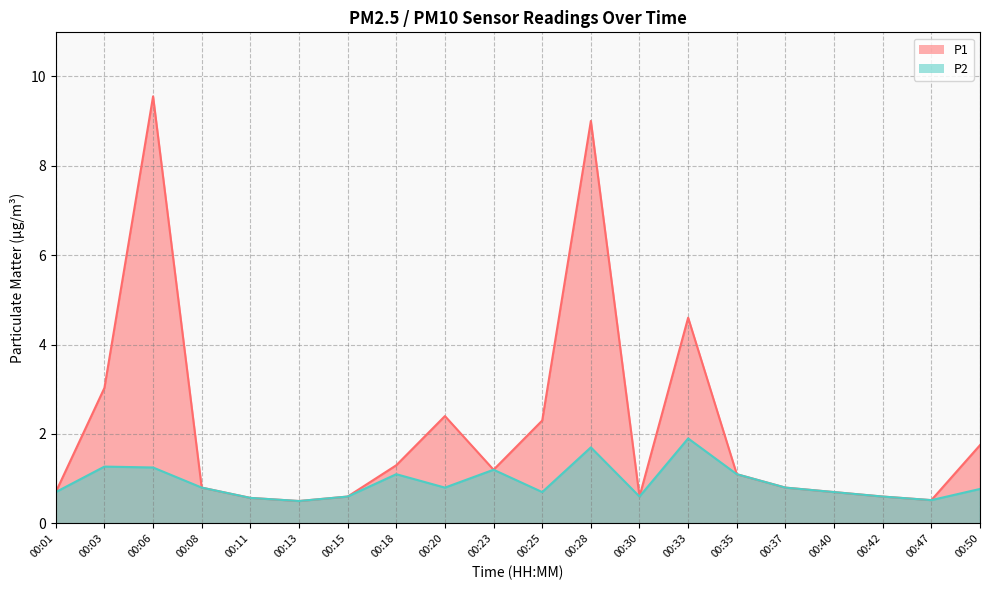

What is the difference between the second highest and minimum values in the P2 series?

1.2